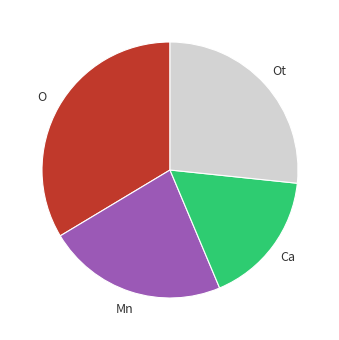

Is there a majority slice in this chart?

No